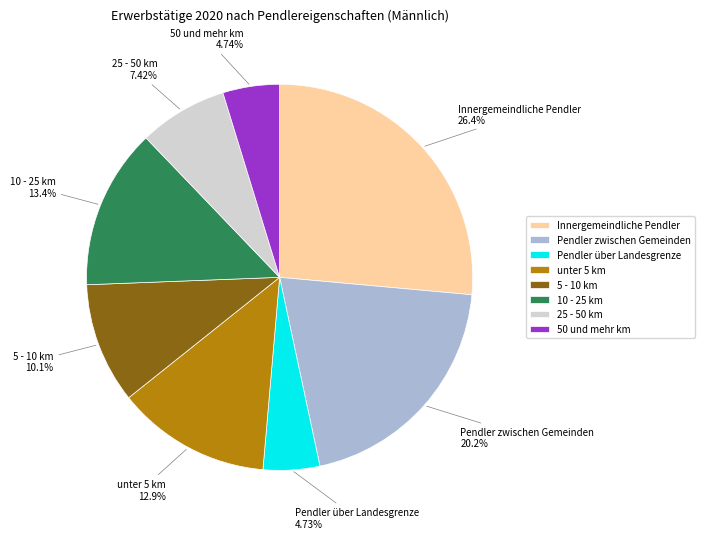

True or false: 10 - 25 km accounts for 13% of the total.

True